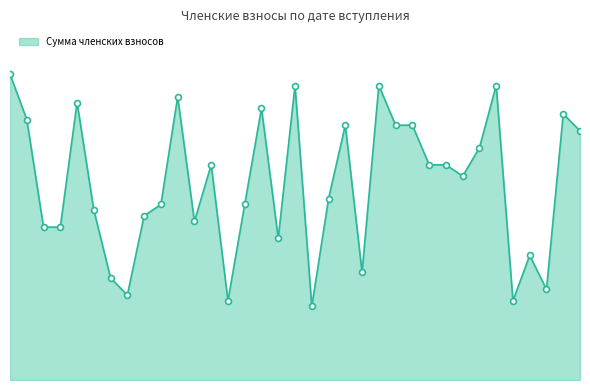

Is this an area chart (filled region under the line)?

Yes